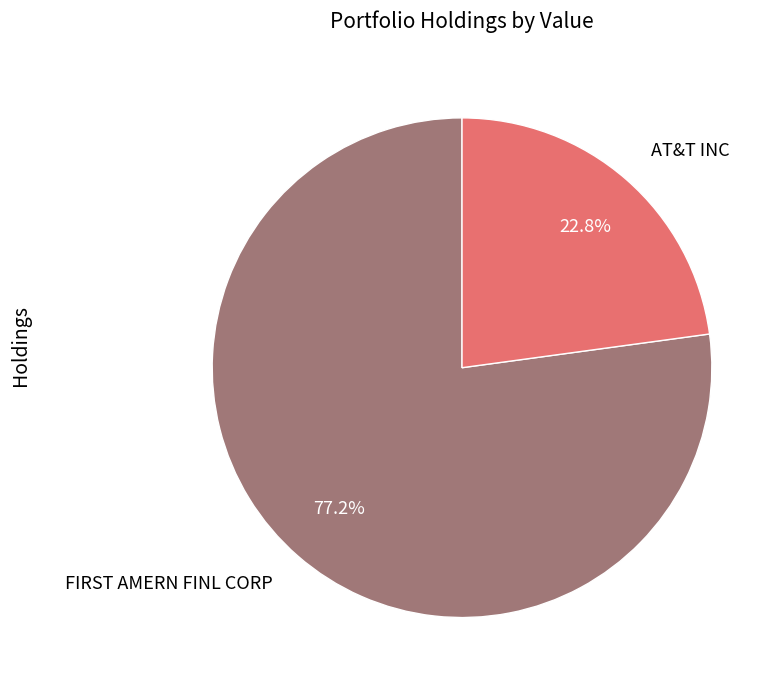

Is there a majority slice in this chart?

Yes